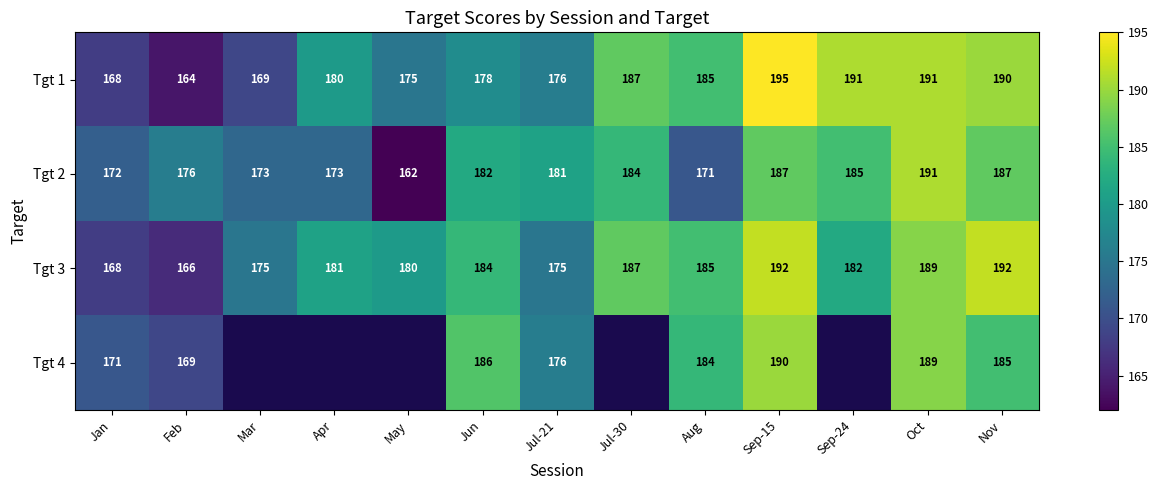

The value of Tgt 2 at May is 251. True or false?

False